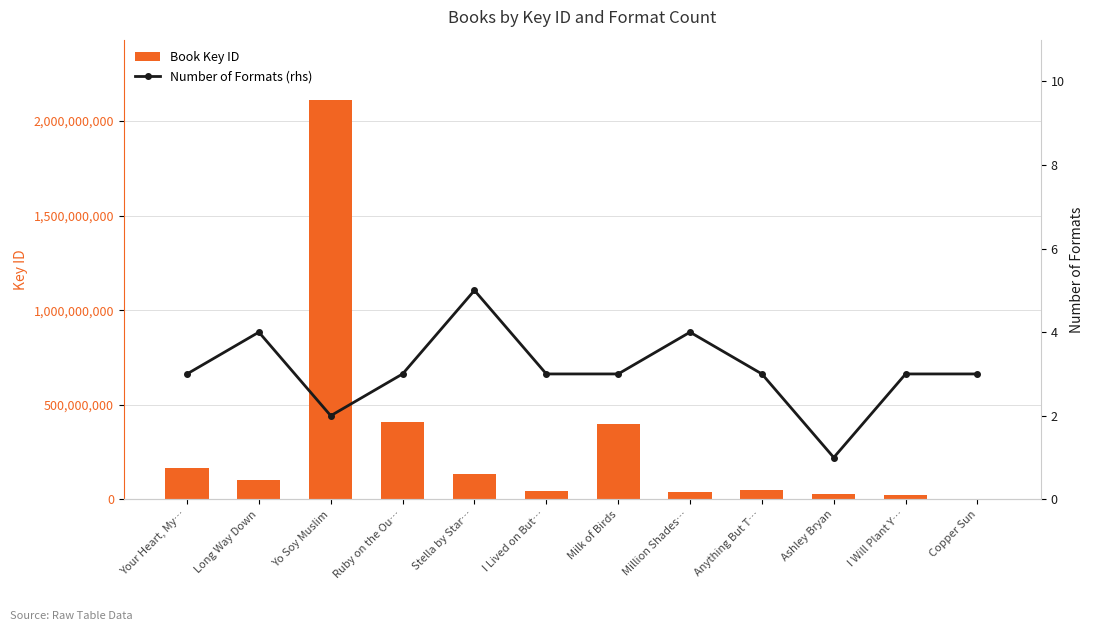

True or false: Number of Formats (rhs) has a value of 1 at Ashley Bryan.

True